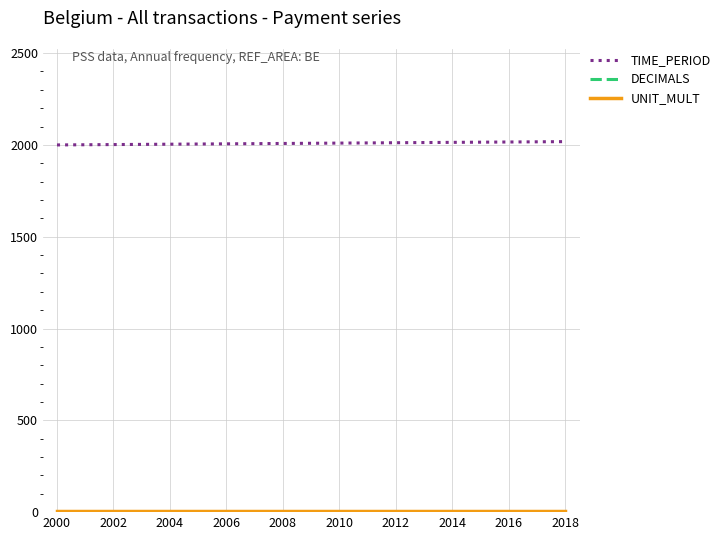

Which series has the largest total across all categories?

TIME_PERIOD